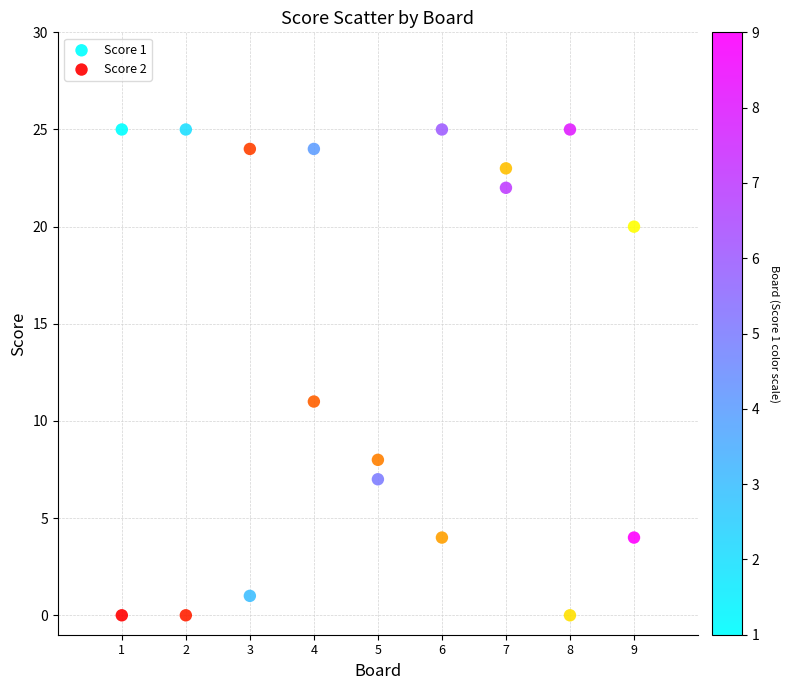

In the Score 2 series, what Y value is closest to 12?

11